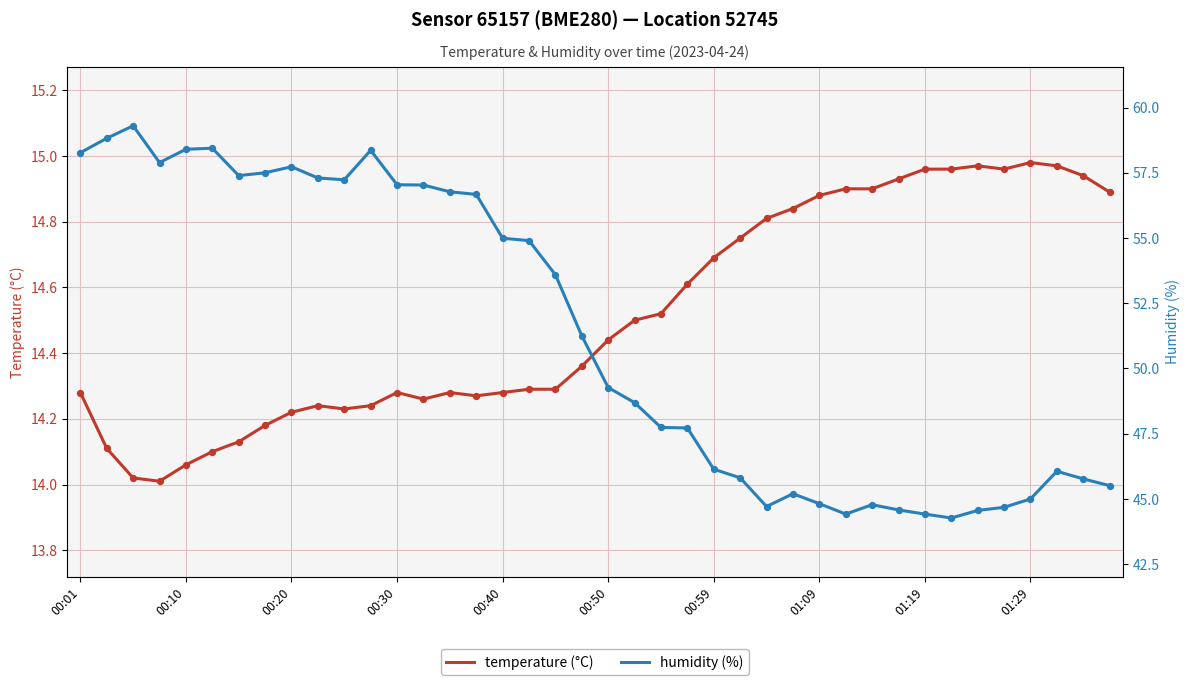

Which series has the largest Y range (max minus min)?

humidity (%)